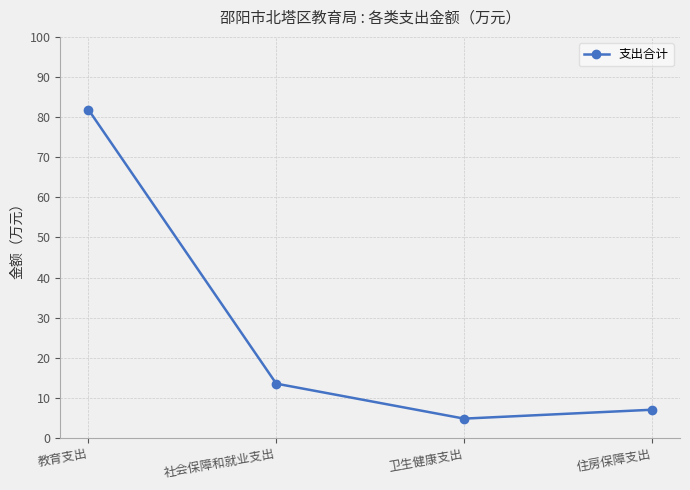

Between 住房保障支出 and 社会保障和就业支出, which is larger?

社会保障和就业支出